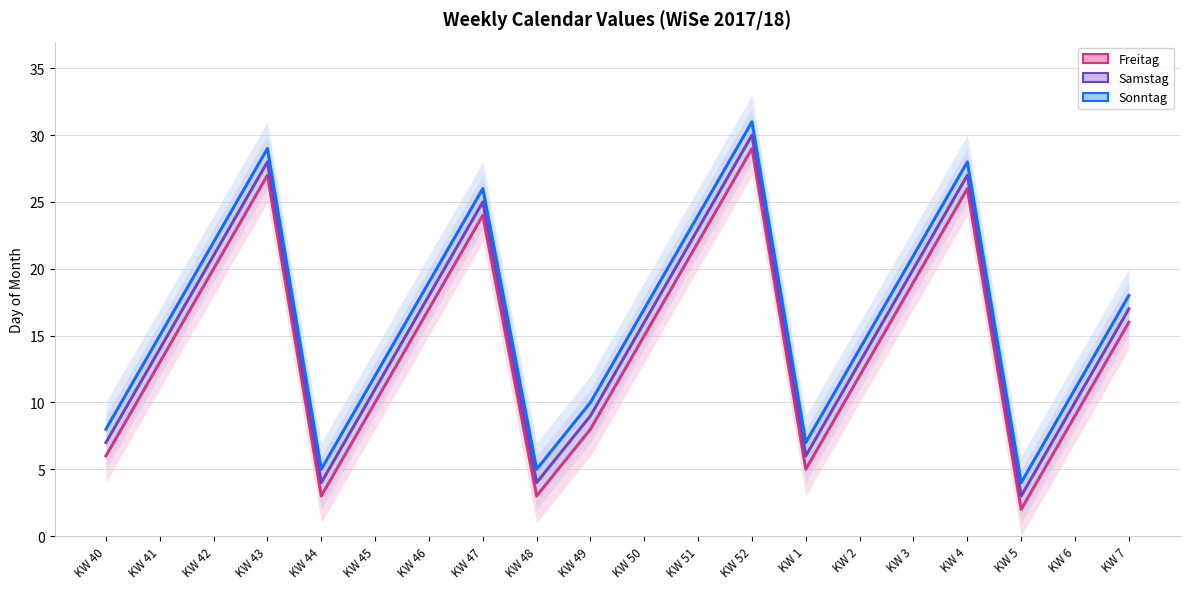

What is the difference between the maximum and minimum values in the Freitag series?

27